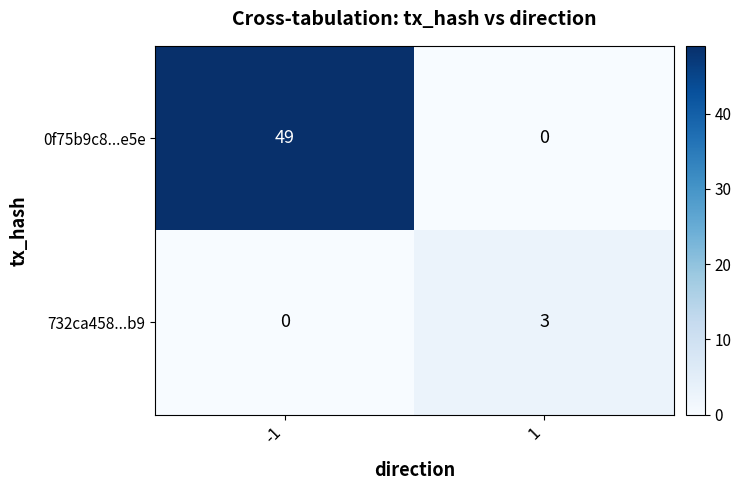

What is the total value across all series at -1?

49